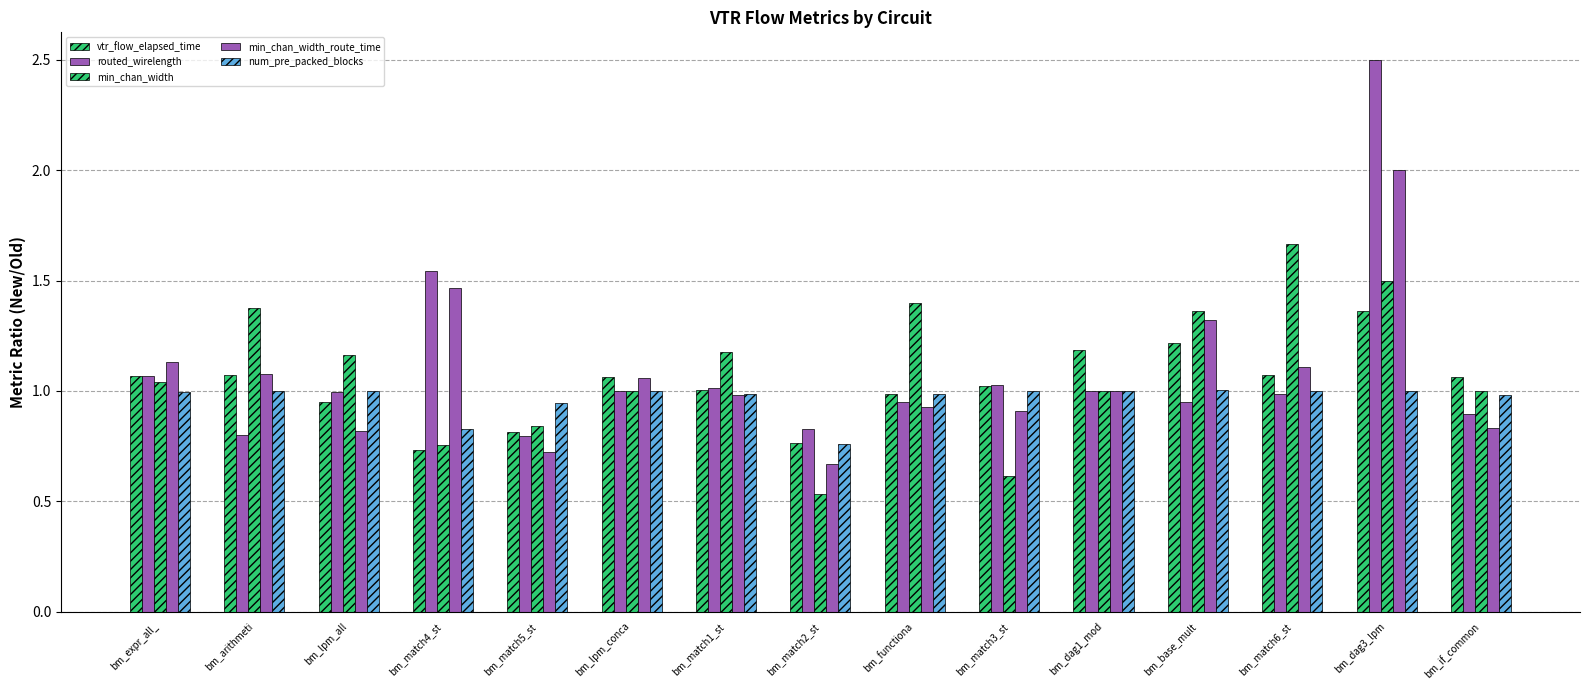

Does the chart contain stacked bars?

No